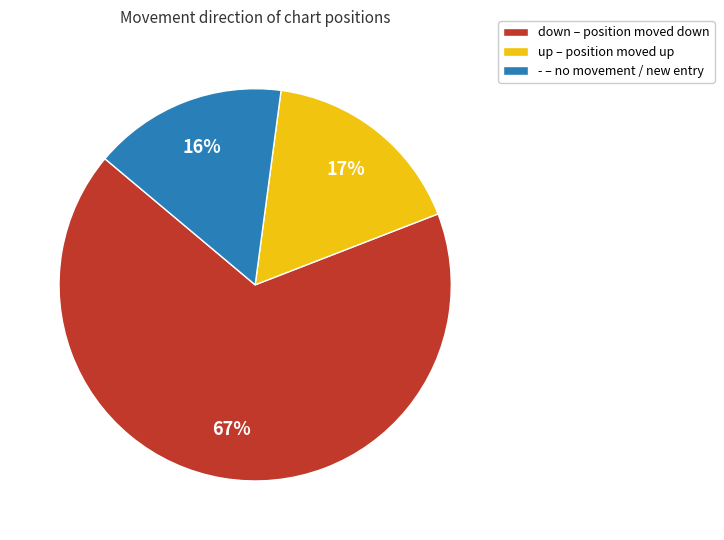

To the nearest percent, what is the combined percentage of down and -?

83%